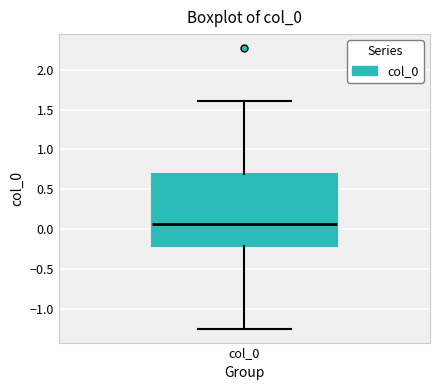

Read this box plot against the y-axis: the position of the median line, the range covered by the box, and the ends of both whiskers. The values are not printed on the chart, so give them approximately, as read against the axis.

median 0.05, box -0.20 to 0.70, whiskers -1.25 to 1.60